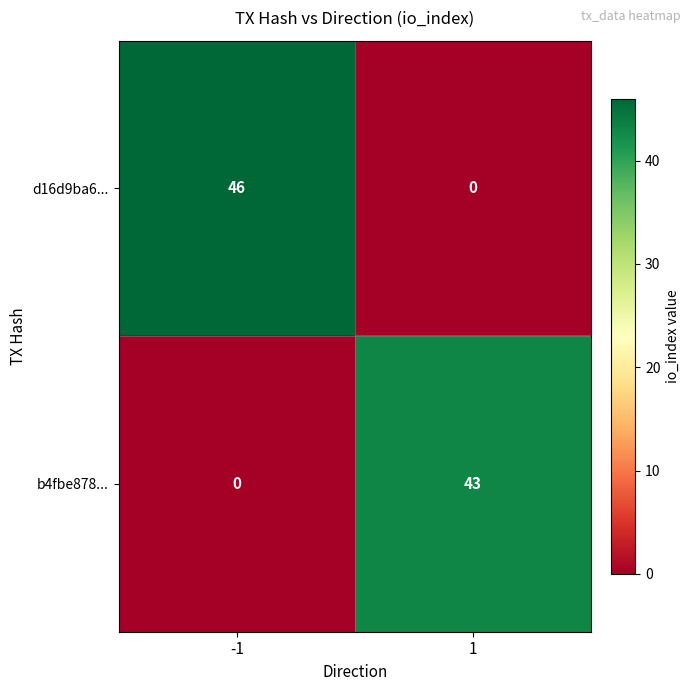

Is it true that d16d9ba6... equals -31 at 1?

False